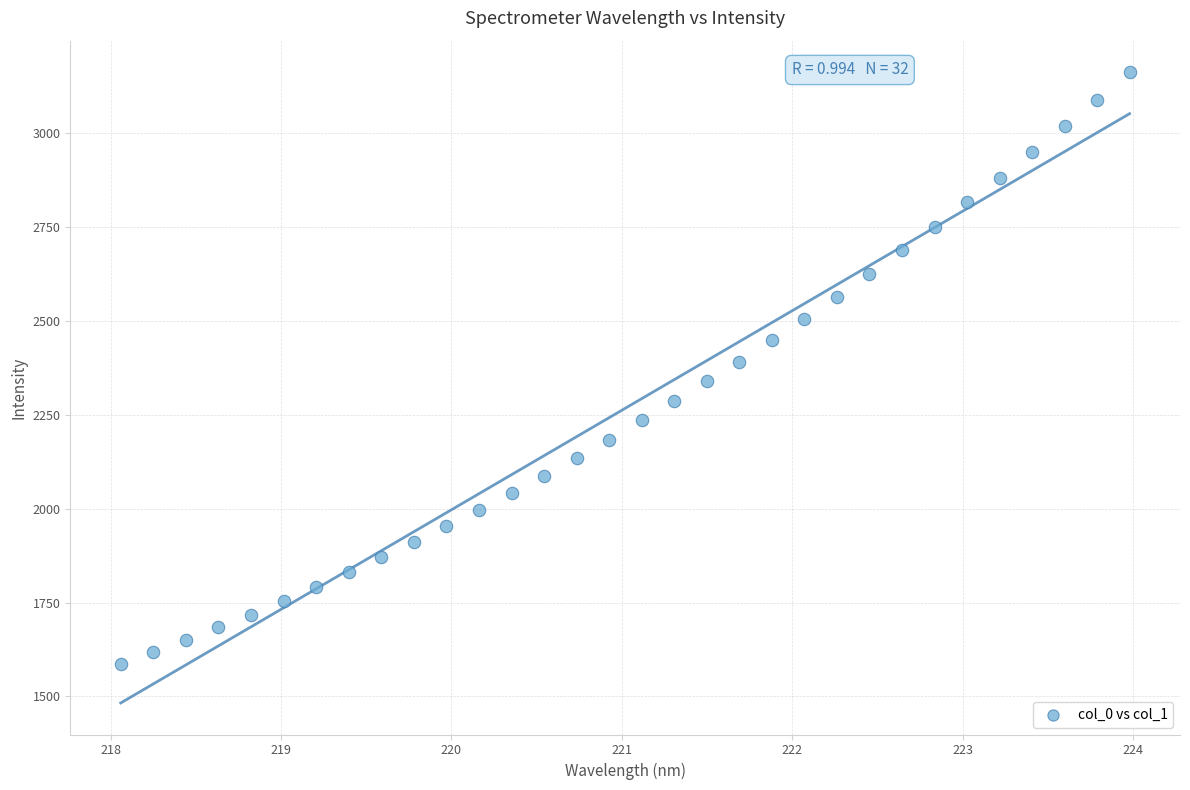

What is the range of X values (max minus min)?

5.9